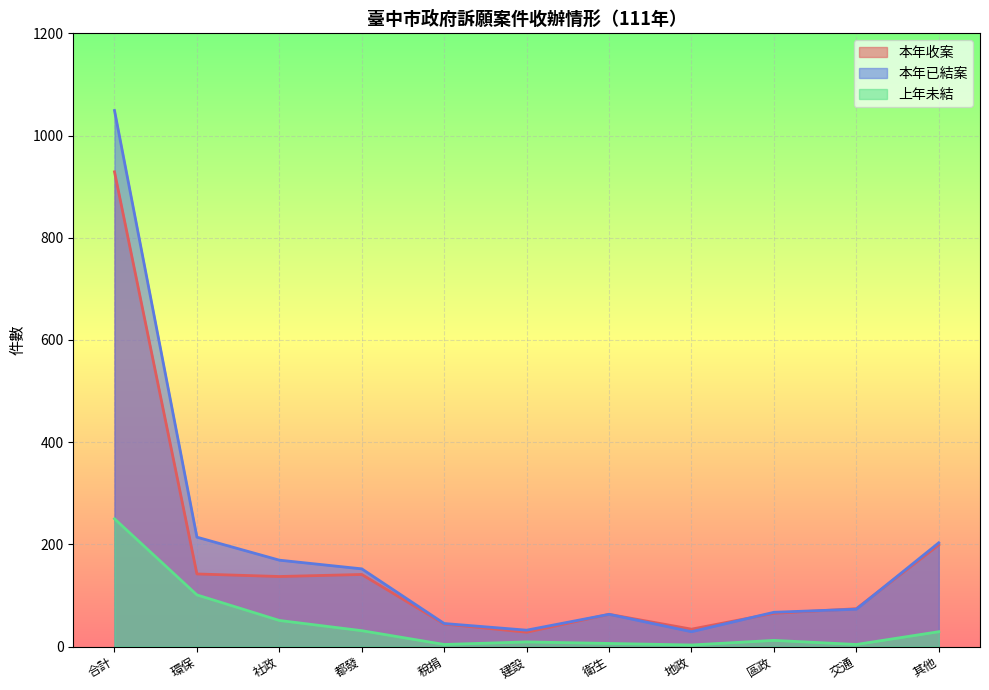

List the series in order of their peak value, highest first.

本年已結案, 本年收案, 上年未結